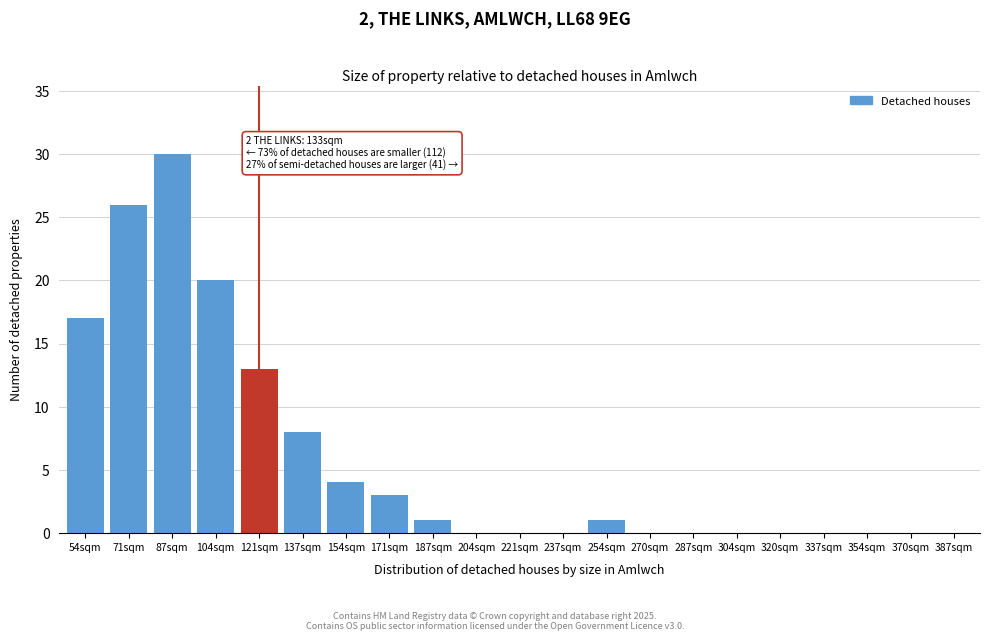

Reading left to right, list all the values displayed in this chart.

54sqm=17	71sqm=26	87sqm=30	104sqm=20	121sqm=13	137sqm=8	154sqm=4	171sqm=3	187sqm=1	204sqm=0	221sqm=0	237sqm=0	254sqm=1	270sqm=0	287sqm=0	304sqm=0	320sqm=0	337sqm=0	354sqm=0	370sqm=0	387sqm=0